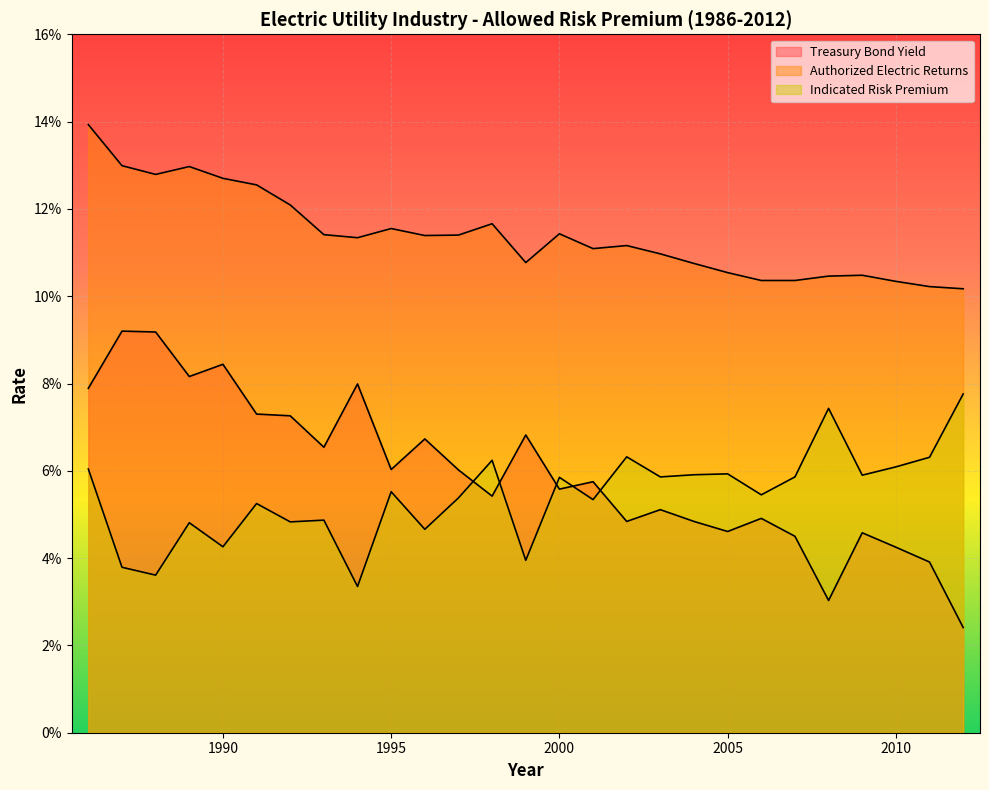

True or false: Indicated Risk Premium and Authorized Electric Returns intersect in this chart.

False